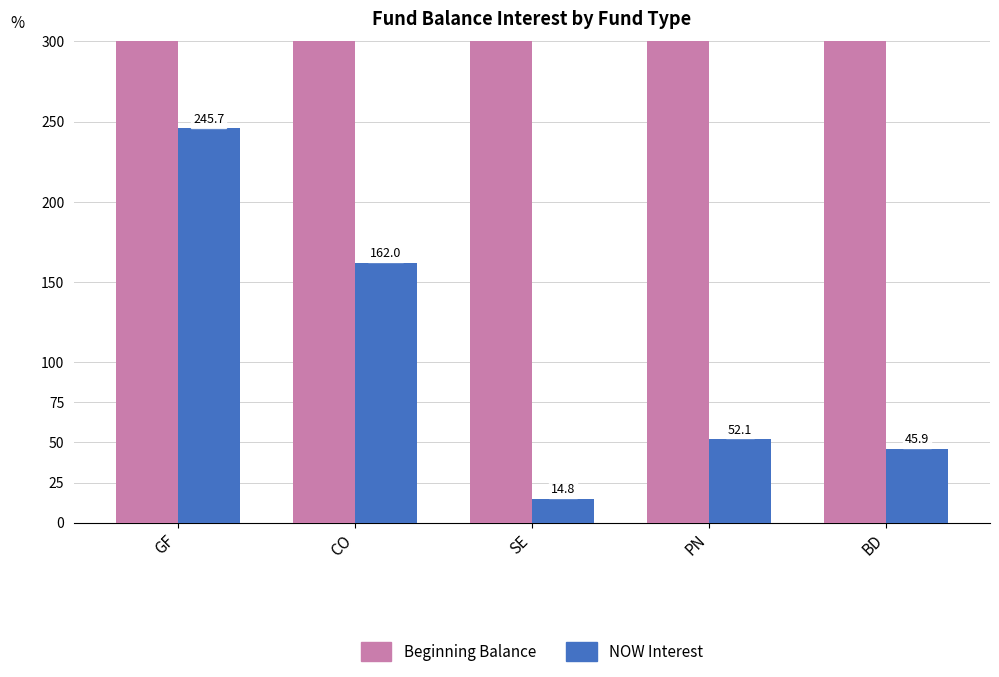

True or false: Beginning Balance has a value of 553.5 at SE.

True